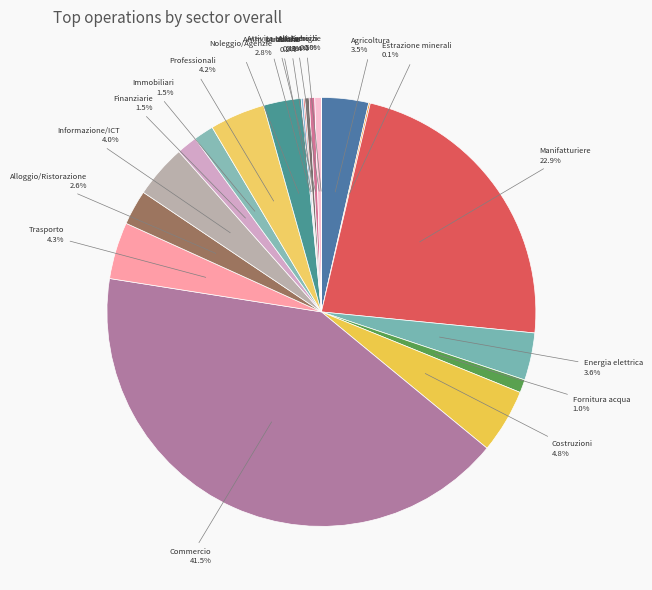

Do Professionali and Energia elettrica together represent more than half of the pie?

No